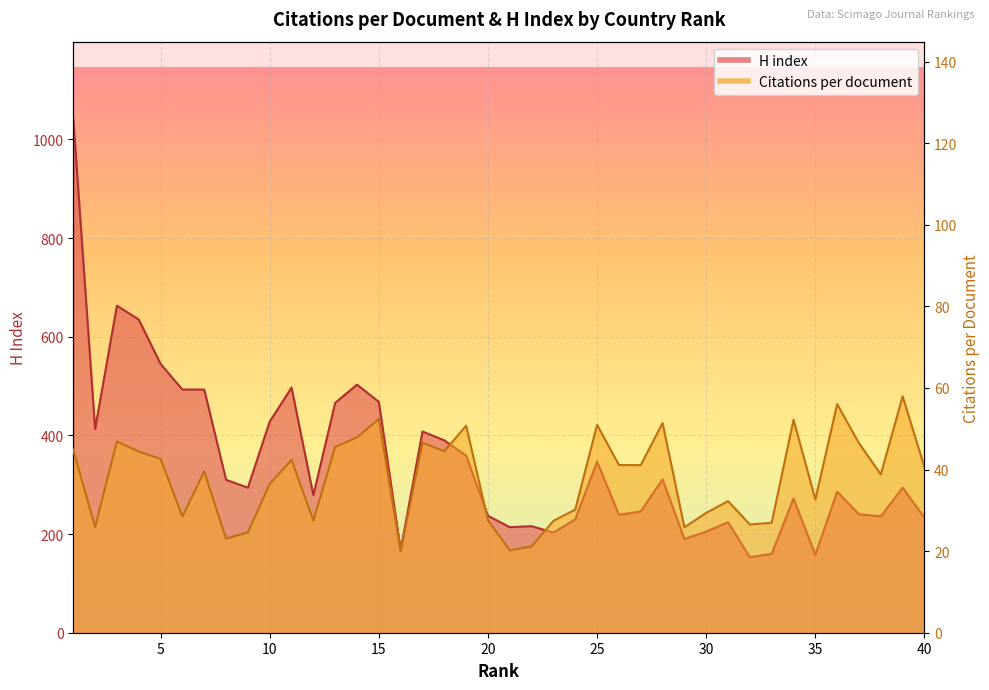

What are all the series names shown in the legend?

Citations per document, H index